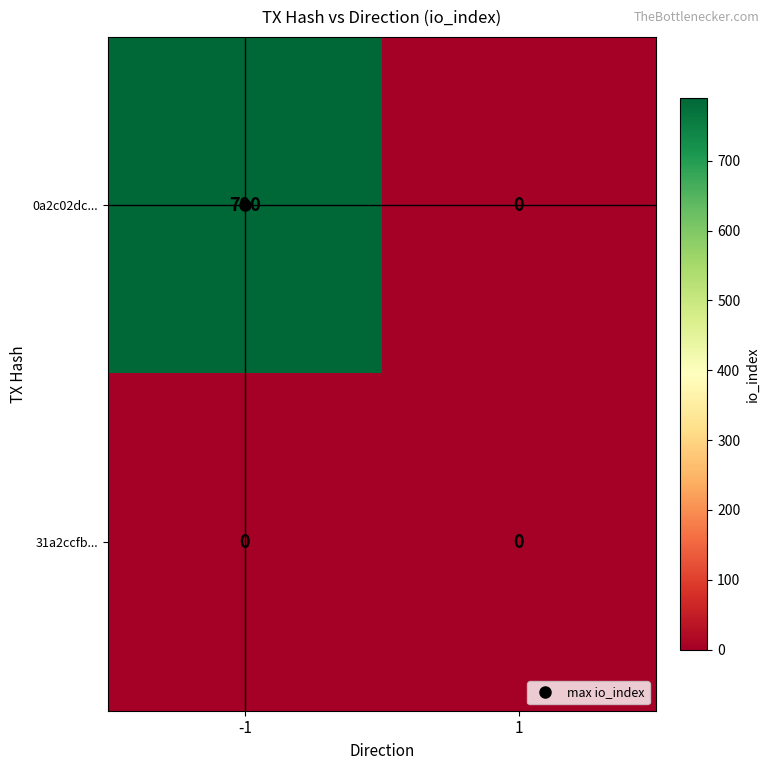

Count the number of data series in this chart.

2